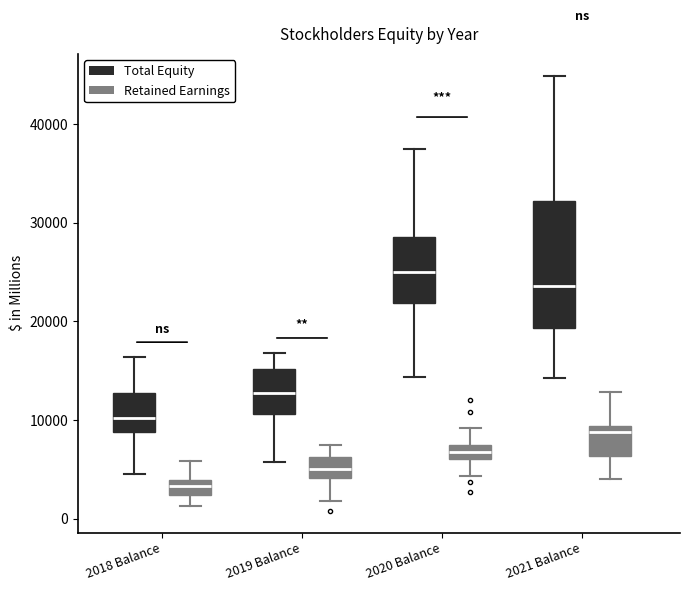

Which box has the lowest median line?

2018 Balance (Retained Earnings)